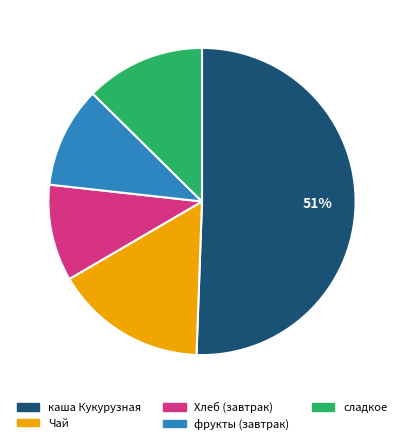

The сладкое slice represents 13% of the pie. True or false?

True